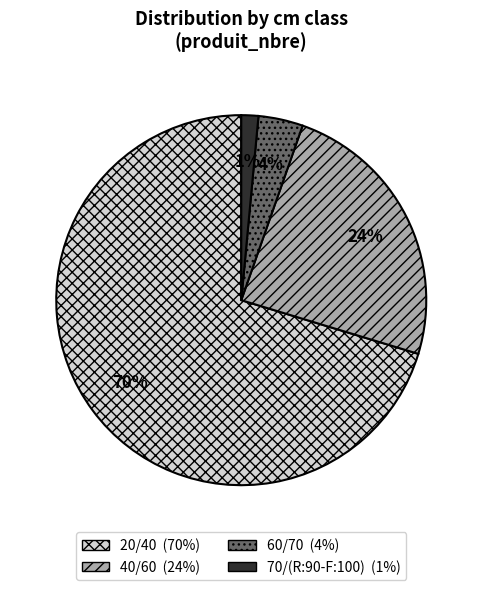

To the nearest percent, what is the average slice percentage?

25%